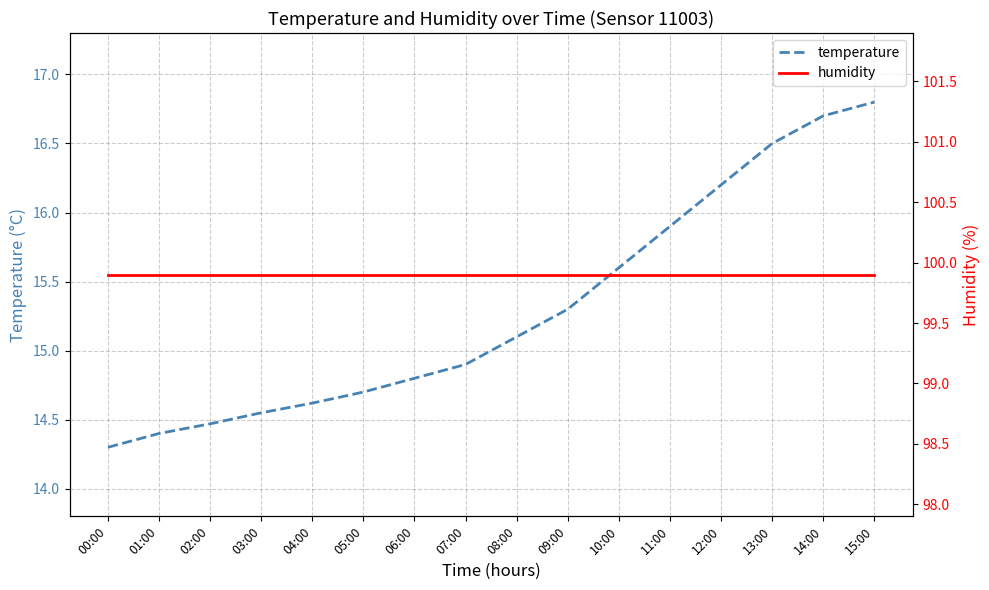

What is the difference between the maximum and minimum values in the temperature series?

2.5